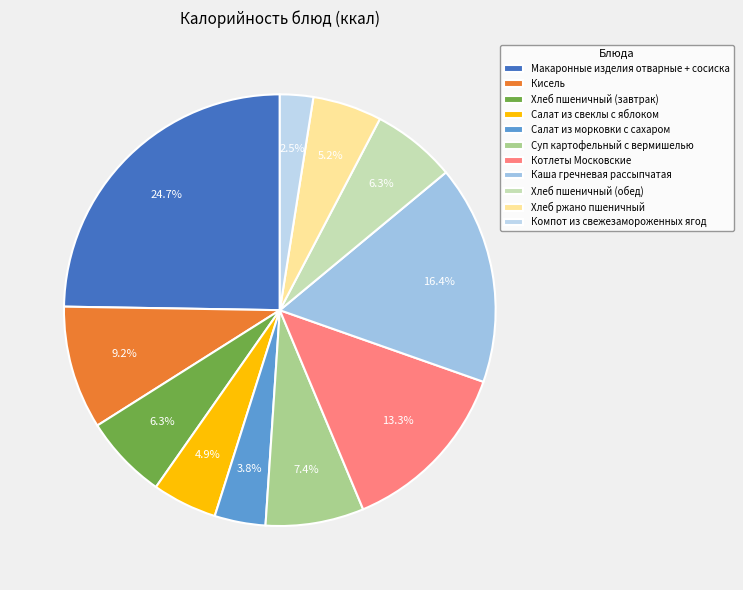

Do Компот из свежезамороженных ягод and Суп картофельный с вермишелью together represent more than half of the pie?

No